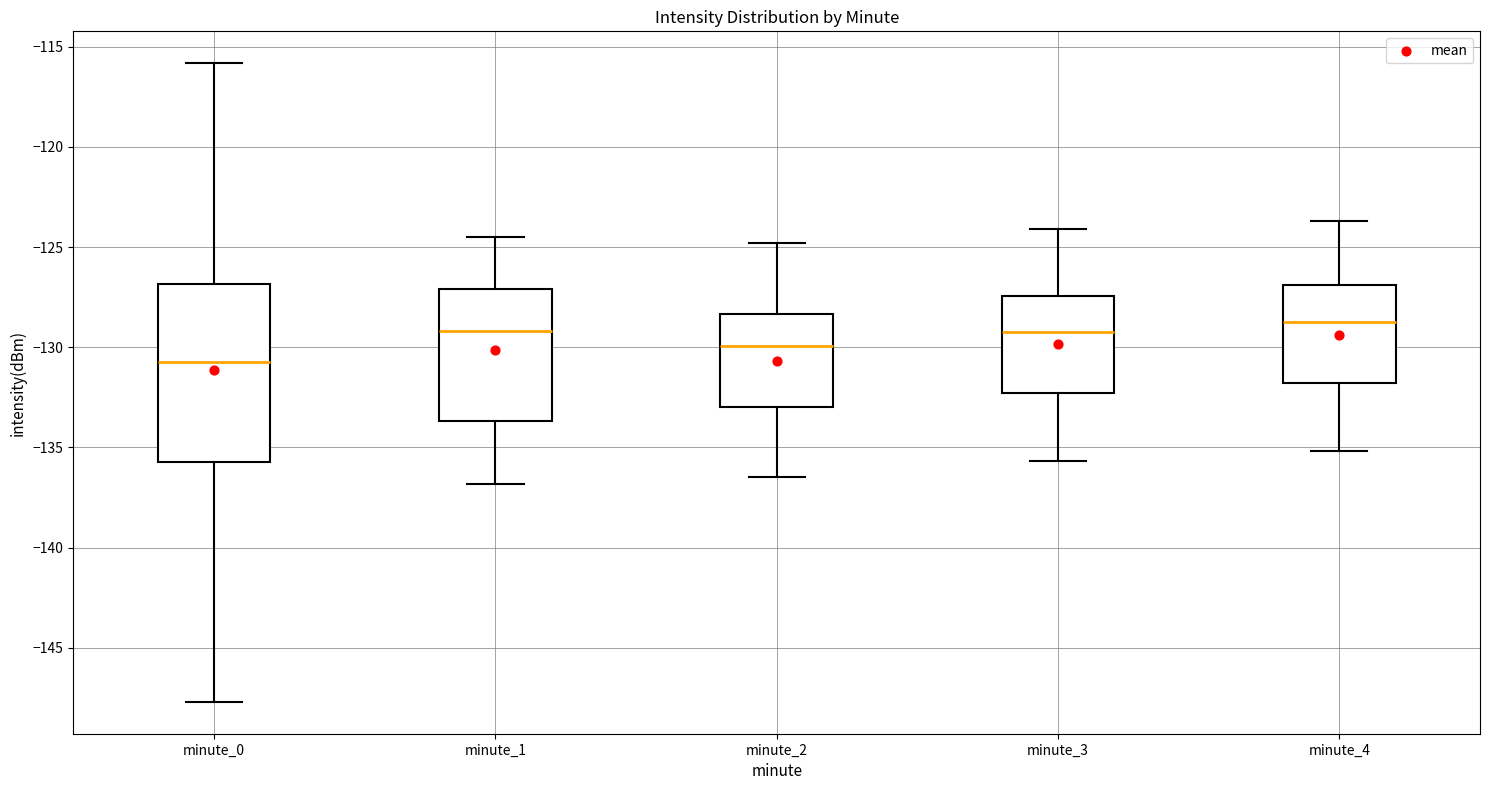

Reading left to right, read every box against the y-axis: the position of its median line, the range the box covers, and the ends of its whiskers. The values are not printed on the chart, so give them approximately, as read against the axis.

minute_0: median -131.0, box -135.5 to -127.0, whiskers -147.5 to -116.0
minute_1: median -129.0, box -133.5 to -127.0, whiskers -137.0 to -124.5
minute_2: median -130.0, box -133.0 to -128.5, whiskers -136.5 to -125.0
minute_3: median -129.0, box -132.5 to -127.5, whiskers -135.5 to -124.0
minute_4: median -128.5, box -132.0 to -127.0, whiskers -135.0 to -123.5